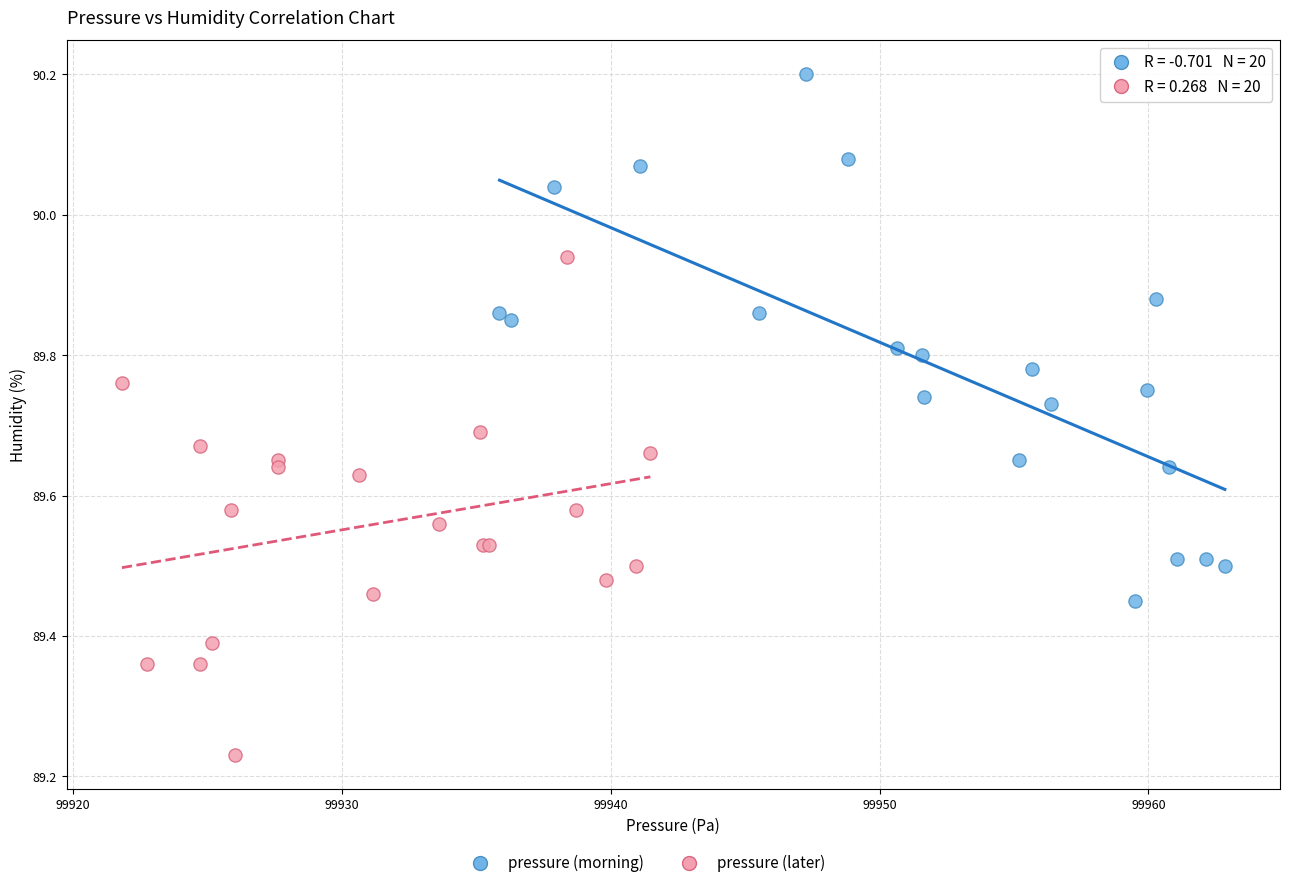

Which series reaches the minimum Y coordinate?

pressure (later)